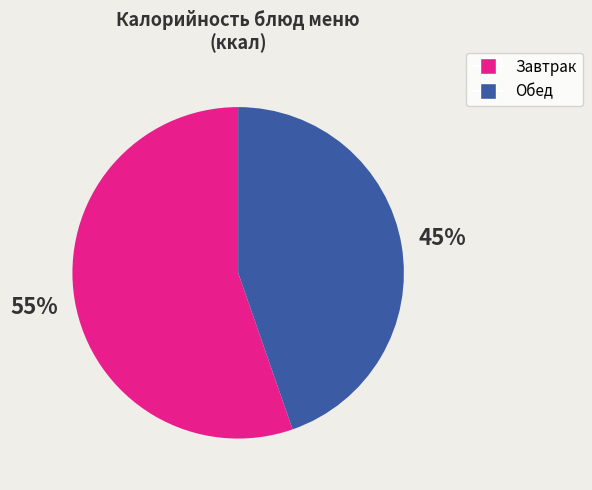

Is there any slice that represents more than half of the pie?

Yes